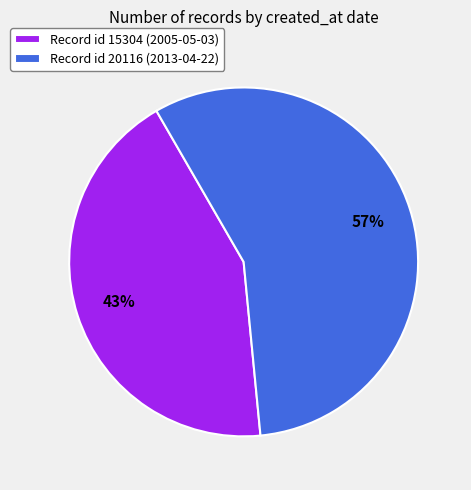

Which category has the biggest portion of the pie?

Record id 20116 (2013-04-22)